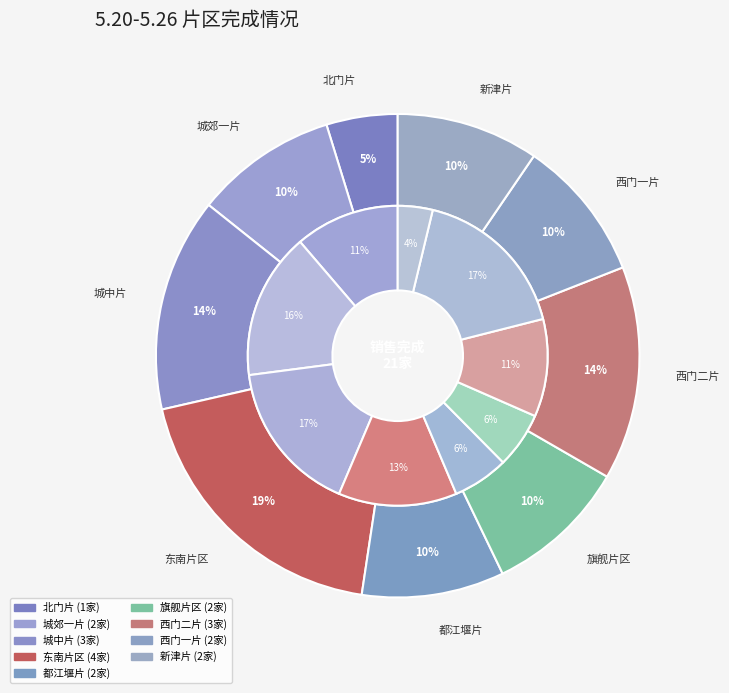

Approximately how many times larger is the value at 西门一片 compared to 城中片?

0.7